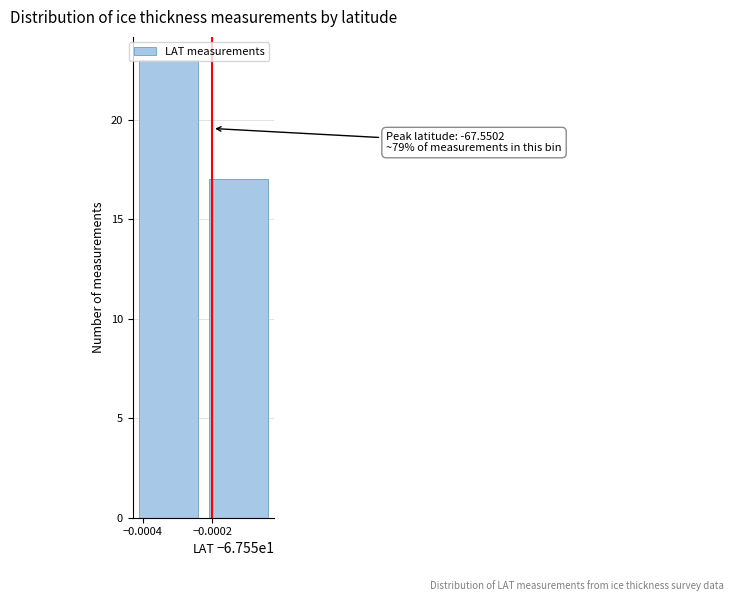

What is the value of the 2nd bar from the left?

17